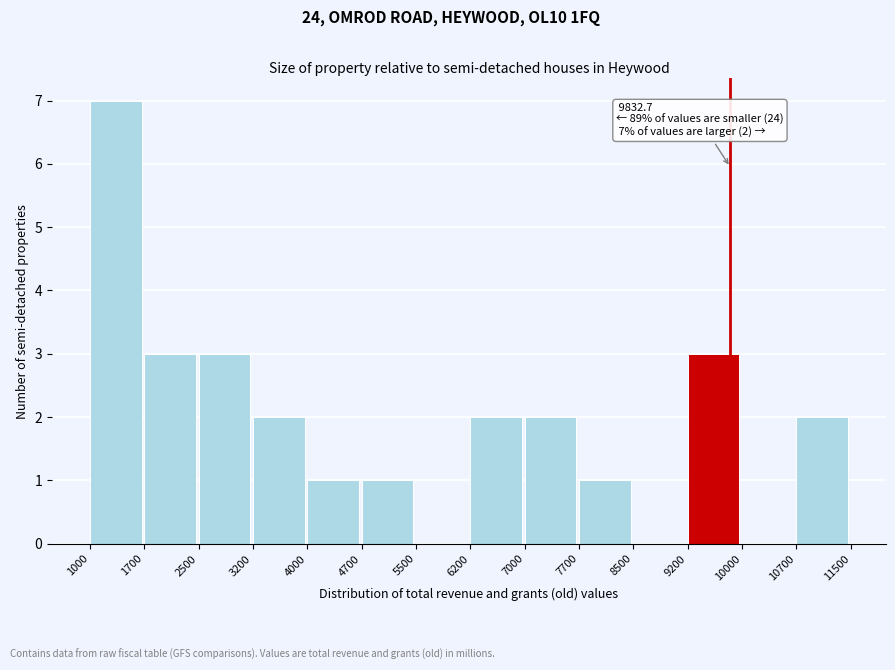

Over which range of the x-axis is the bar tallest?

1000 to 1700